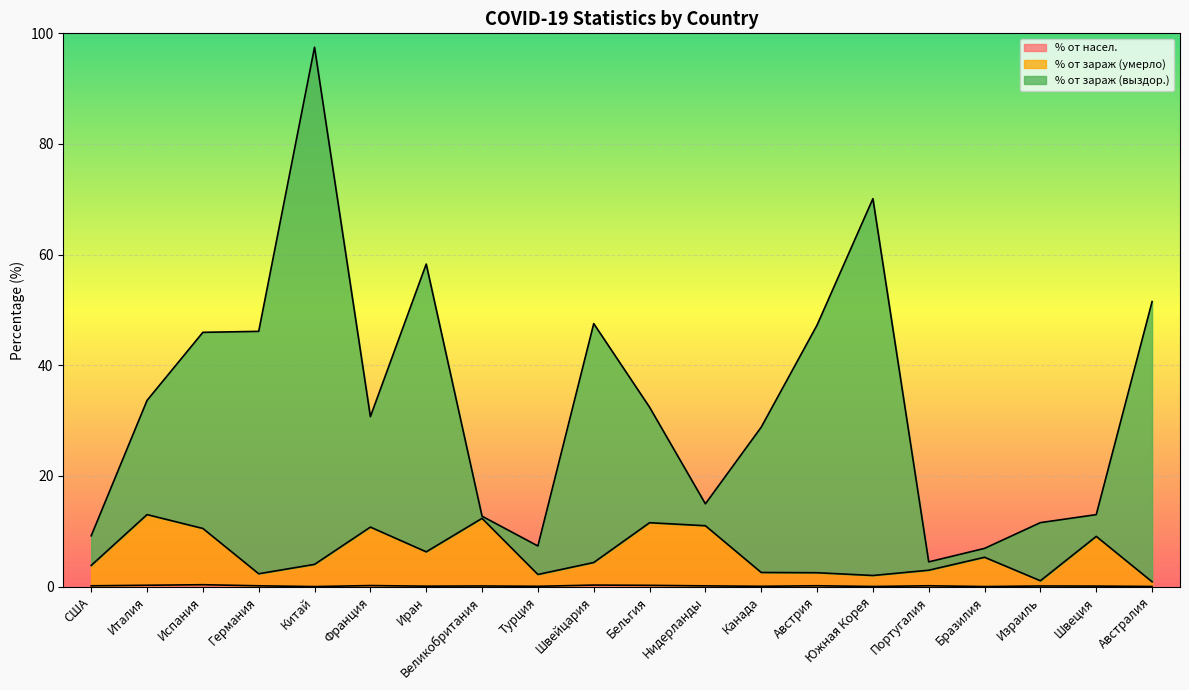

Reading left to right, transcribe all the data shown in this chart.

% от насел.: США=0.1	Италия=0.2	Испания=0.3	Германия=0.1	Китай=0.0	Франция=0.2	Иран=0.1	Великобритания=0.1	Турция=0.1	Швейцария=0.3	Бельгия=0.2	Нидерланды=0.1	Канада=0.1	Австрия=0.2	Южная Корея=0.0	Португалия=0.2	Бразилия=0.0	Израиль=0.1	Швеция=0.1	Австралия=0.0
% от зараж (умерло): США=3.8	Италия=13.0	Испания=10.5	Германия=2.3	Китай=4.0	Франция=10.8	Иран=6.3	Великобритания=12.3	Турция=2.2	Швейцария=4.4	Бельгия=11.5	Нидерланды=11.0	Канада=2.6	Австрия=2.5	Южная Корея=2.0	Португалия=3.0	Бразилия=5.3	Израиль=1.1	Швеция=9.1	Австралия=0.9
% от зараж (выздор.): США=9.2	Италия=33.7	Испания=46.0	Германия=46.1	Китай=97.5	Франция=30.7	Иран=58.3	Великобритания=12.7	Турция=7.3	Швейцария=47.5	Бельгия=32.4	Нидерланды=15.0	Канада=28.8	Австрия=47.3	Южная Корея=70.1	Португалия=4.5	Бразилия=6.9	Израиль=11.6	Швеция=13.0	Австралия=51.5